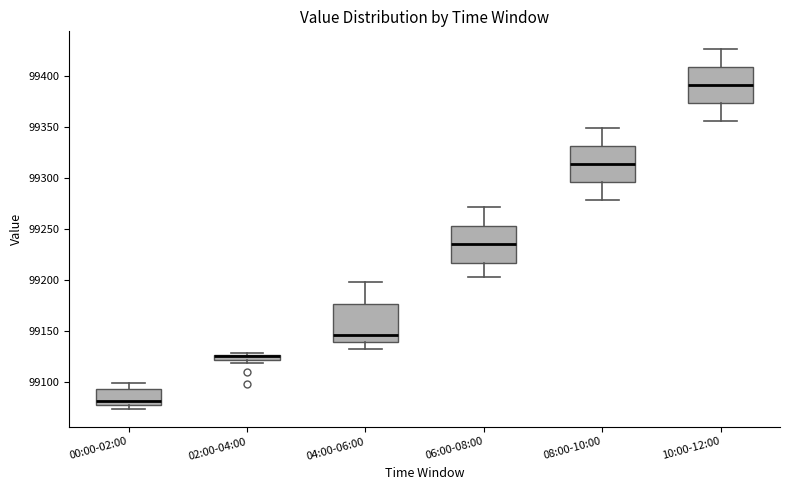

Where does the median line of the box for 10:00-12:00 sit on the y-axis? The values are not printed on the chart, so give them approximately, as read against the axis.

99390